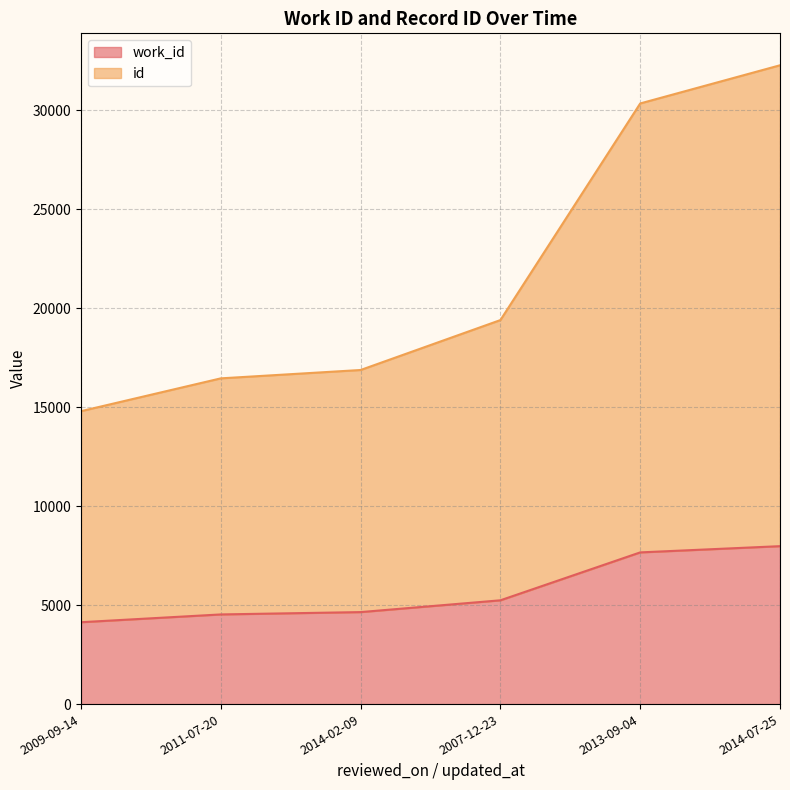

What is the spread (max minus min) of values at 2007-12-23?

14161